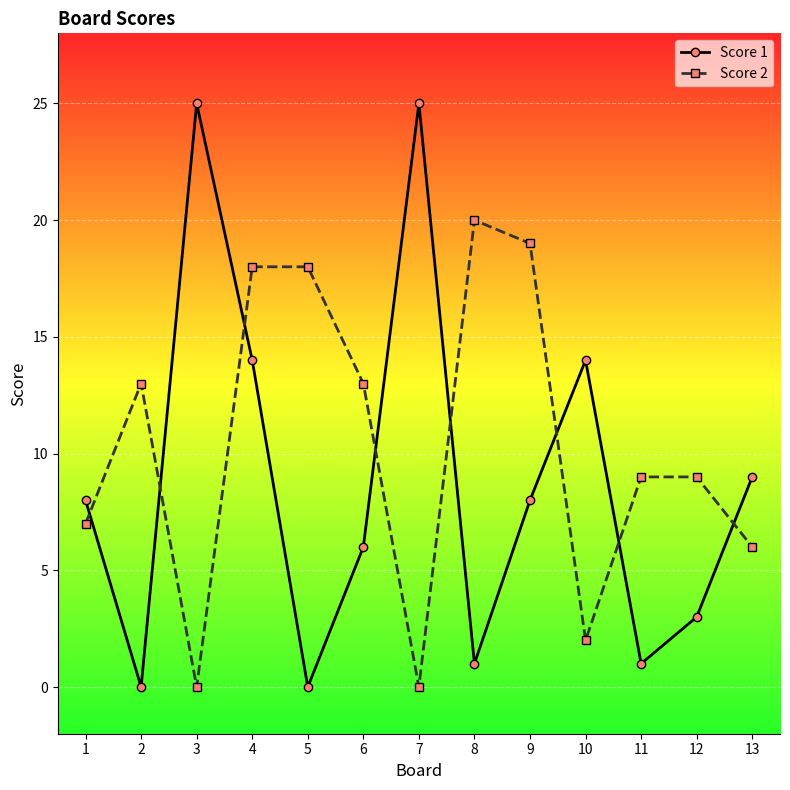

Reading left to right, extract all data points from this chart.

Score 1: 1=8	2=0	3=25	4=14	5=0	6=6	7=25	8=1	9=8	10=14	11=1	12=3	13=9
Score 2: 1=7	2=13	3=0	4=18	5=18	6=13	7=0	8=20	9=19	10=2	11=9	12=9	13=6